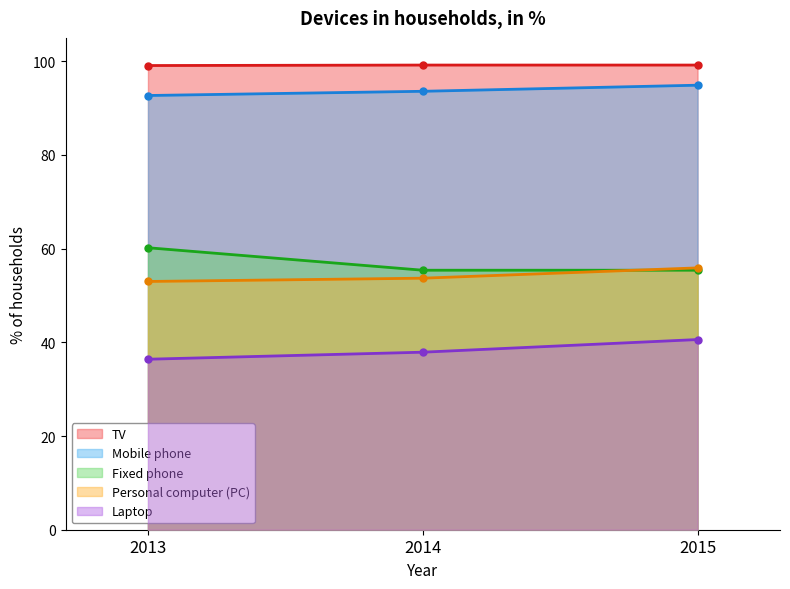

At which category is the sum across all series the highest?

2015